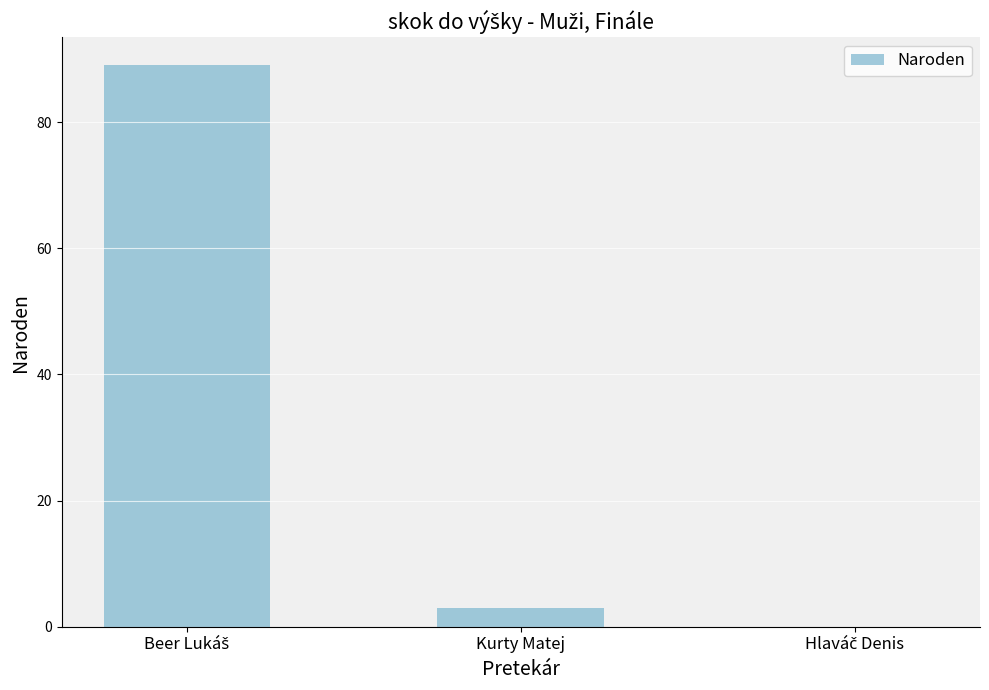

What value does the data have at Kurty Matej?

3